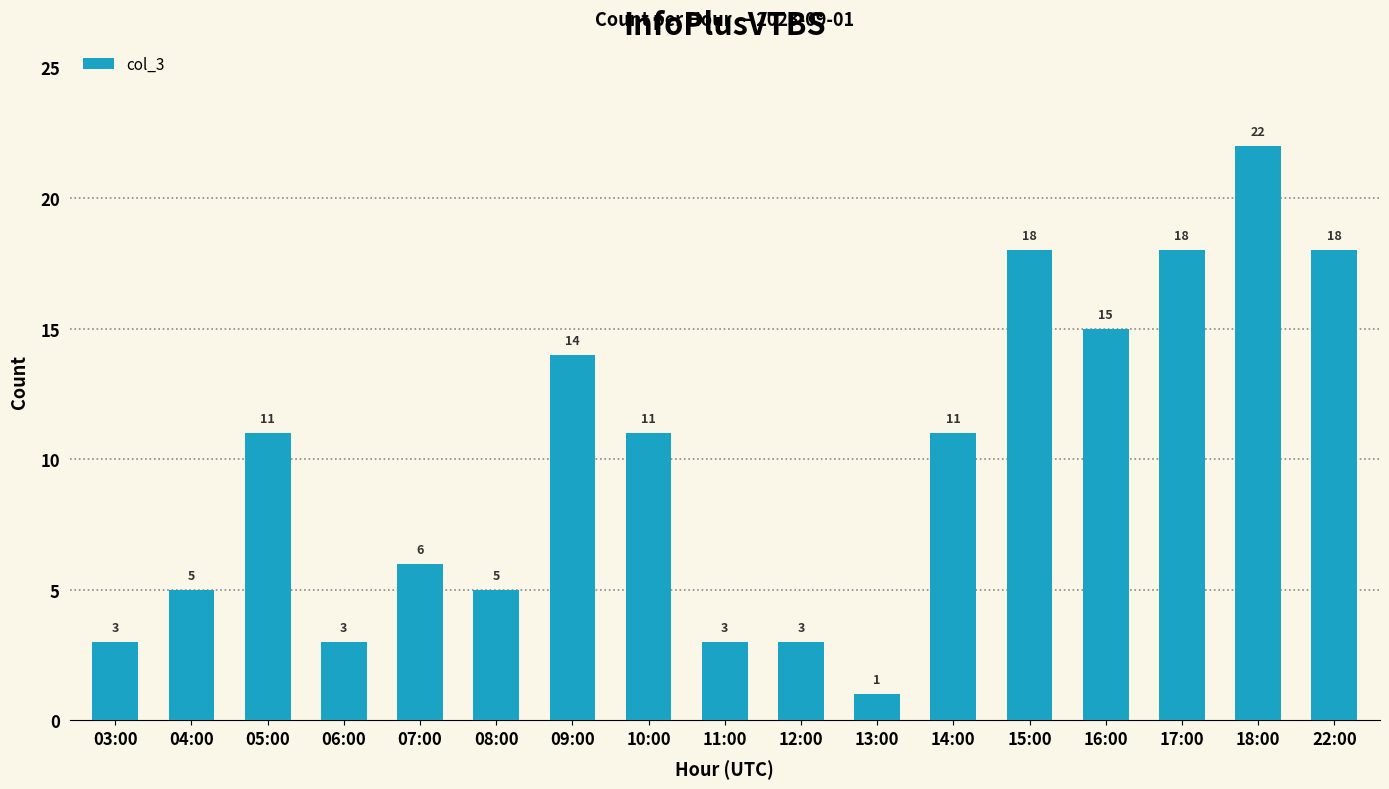

The chart shows a value of 8 at 04:00. True or false?

False